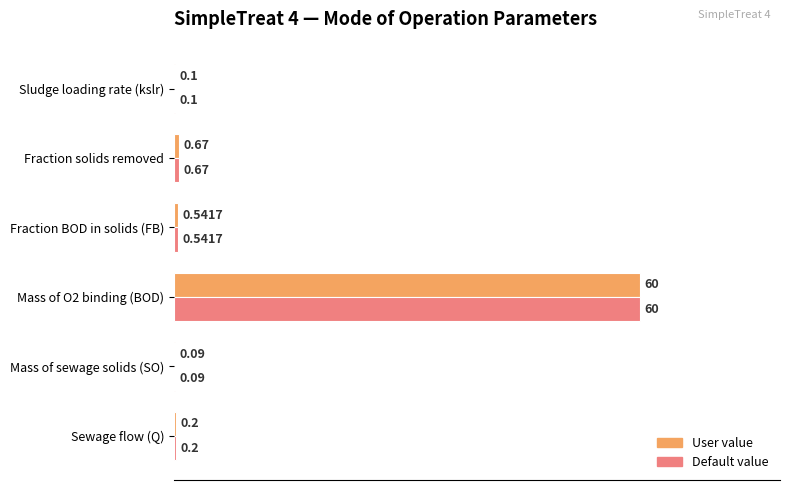

What is the value of the User value bar at the 2nd from the left?

0.1